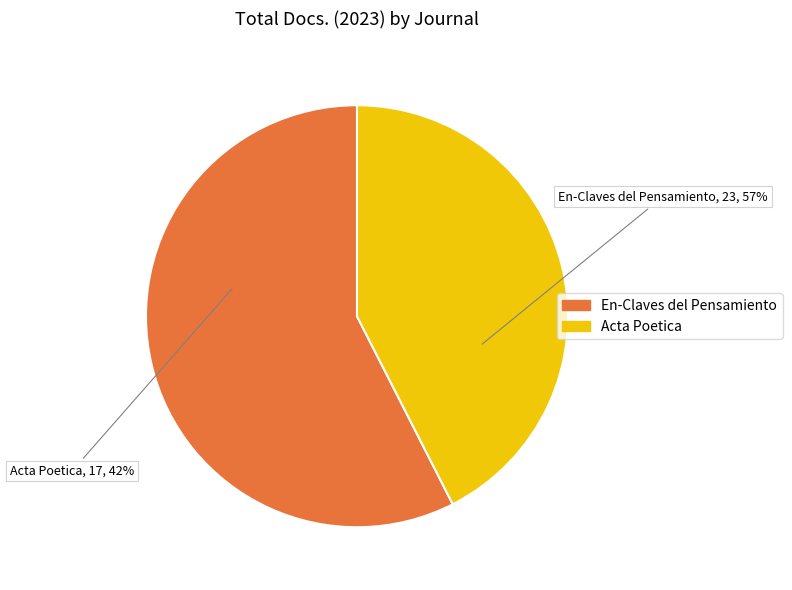

What is the change in value from En-Claves del Pensamiento to Acta Poetica?

-6